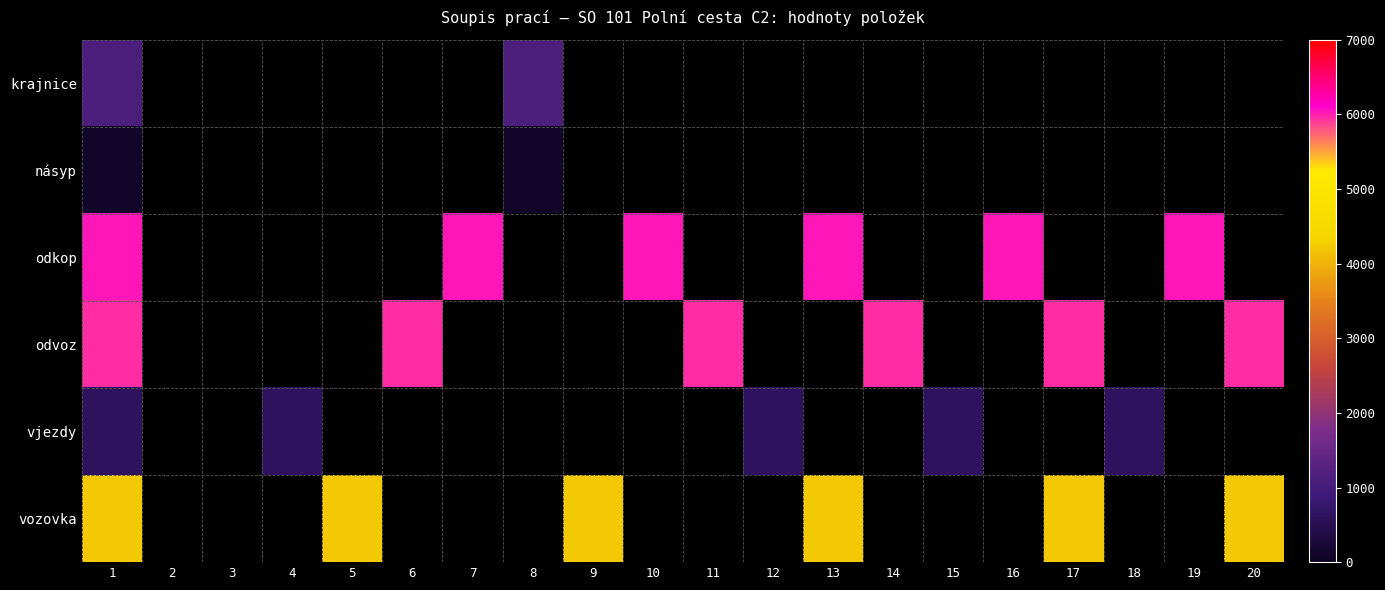

At which label is násyp closest to 93?

1